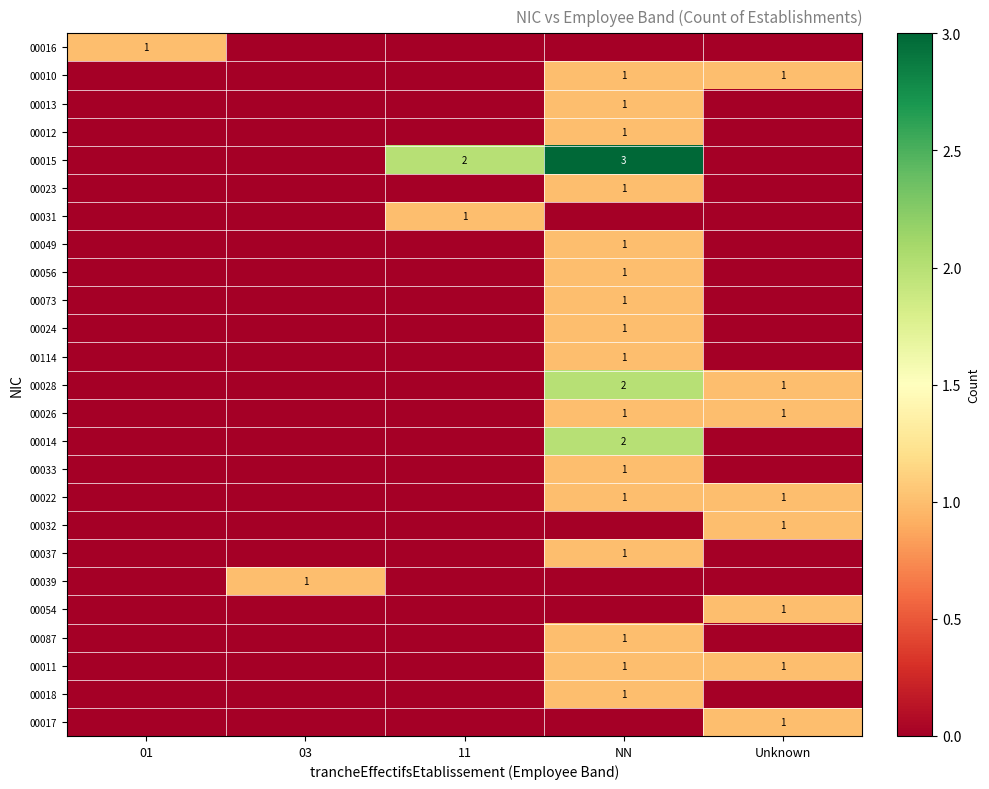

Which has a higher value, 03 or 11?

03